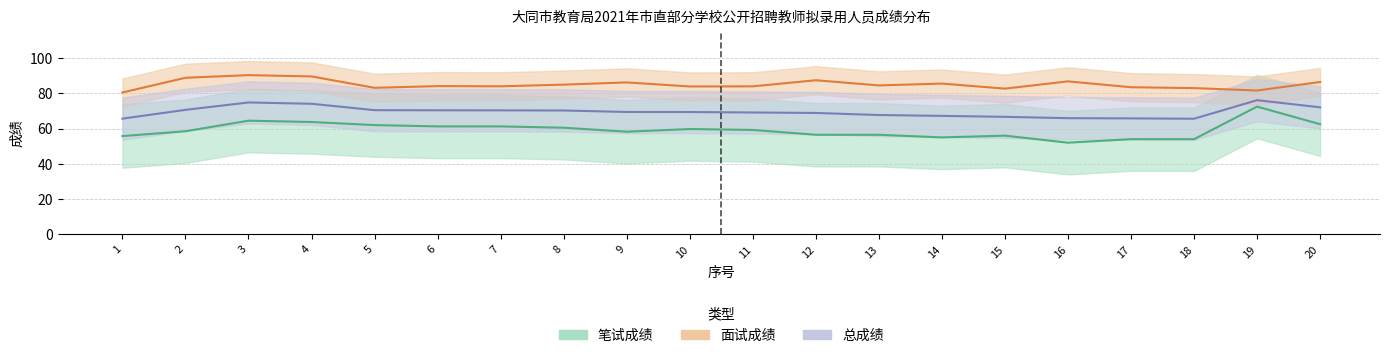

Between 14 and 18, which is larger?

14